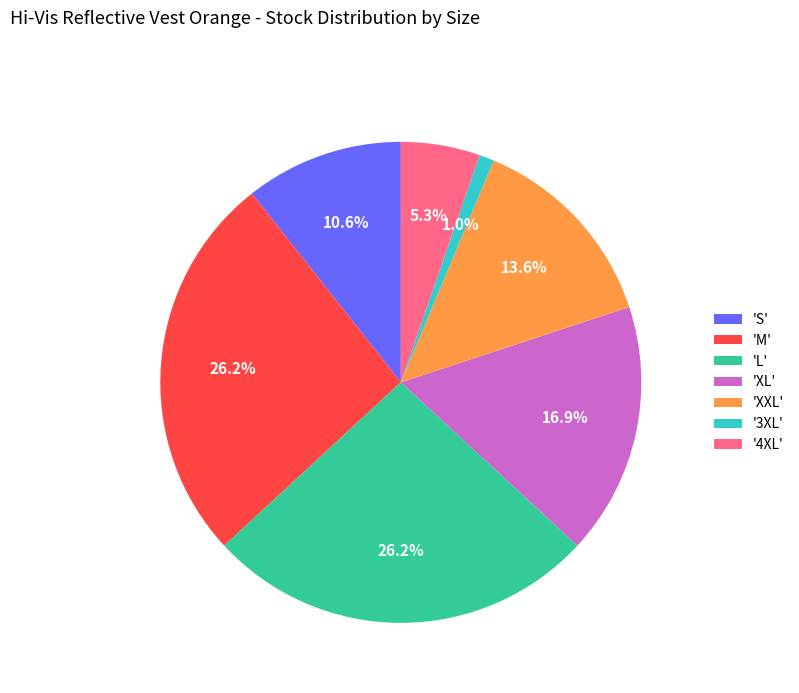

Does '4XL' account for over 50% of the chart?

No